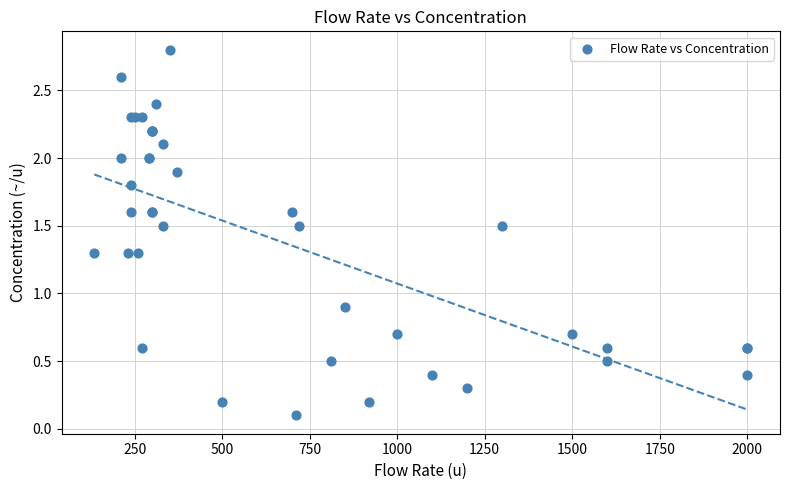

What Y value in the scatter plot is closest to 1?

0.9